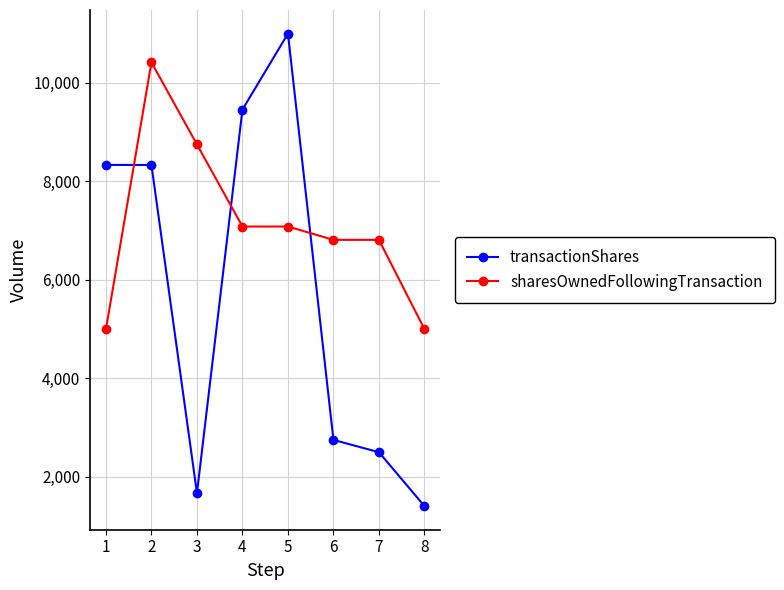

True or false: sharesOwnedFollowingTransaction has a value of 2174 at 3.

False